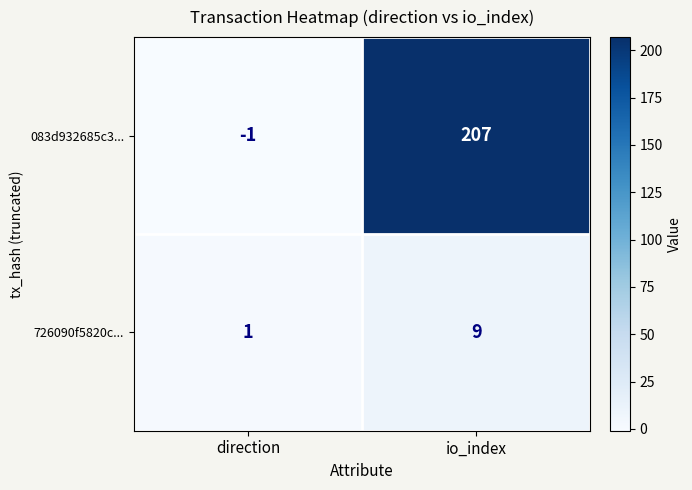

What is the minimum value shown in the chart?

-1